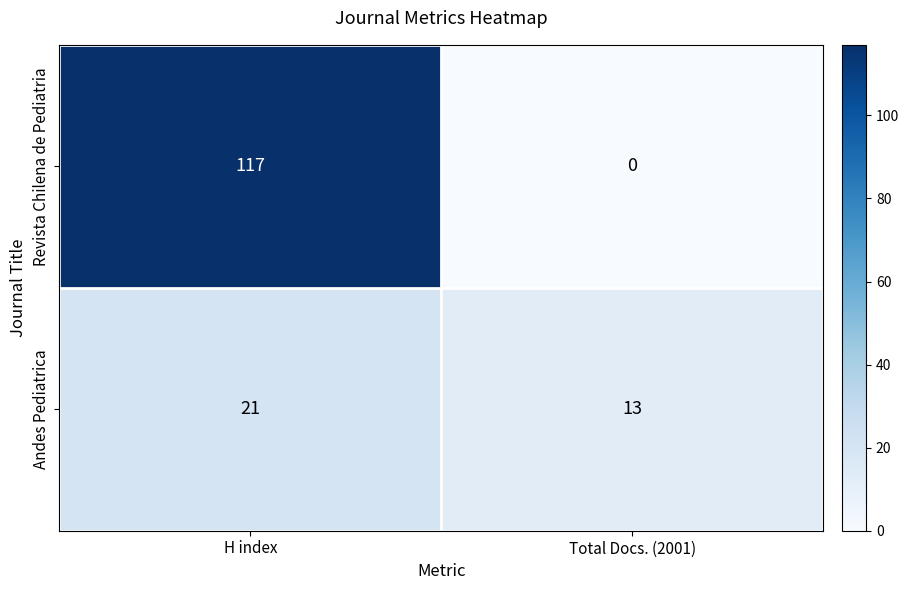

Reading left to right, extract all data points from this chart.

Revista Chilena de Pediatria: 117	0
Andes Pediatrica: 21	13